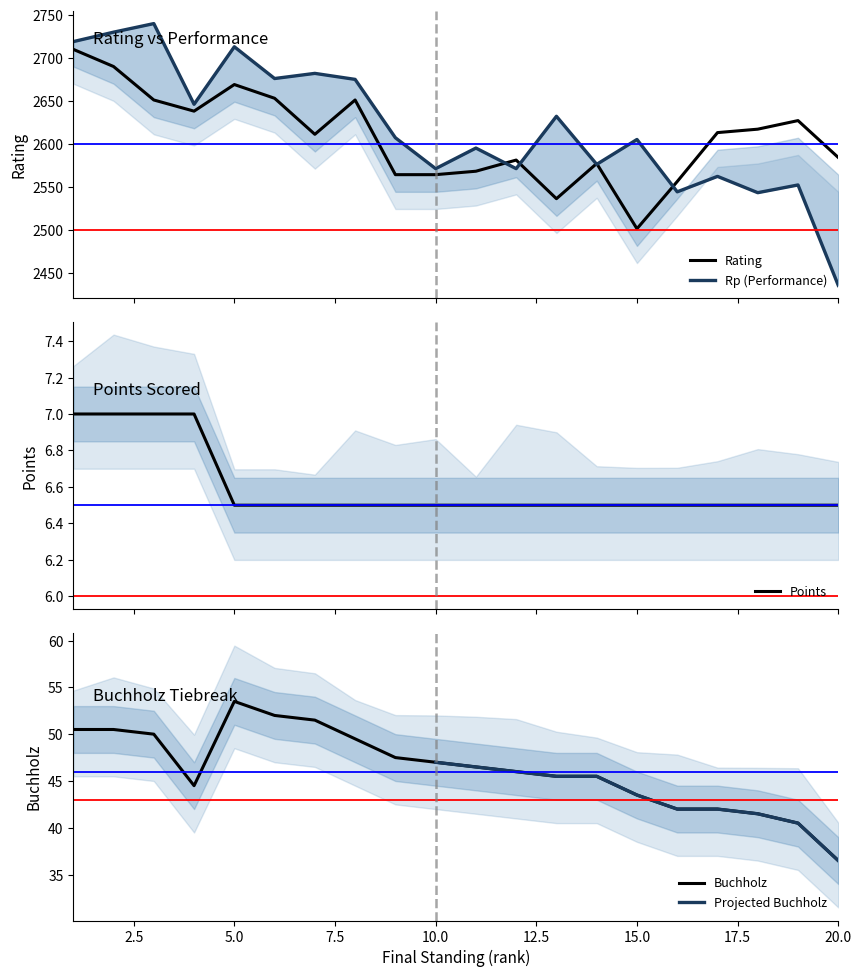

How many intersections are there between Rating and Rp?

5